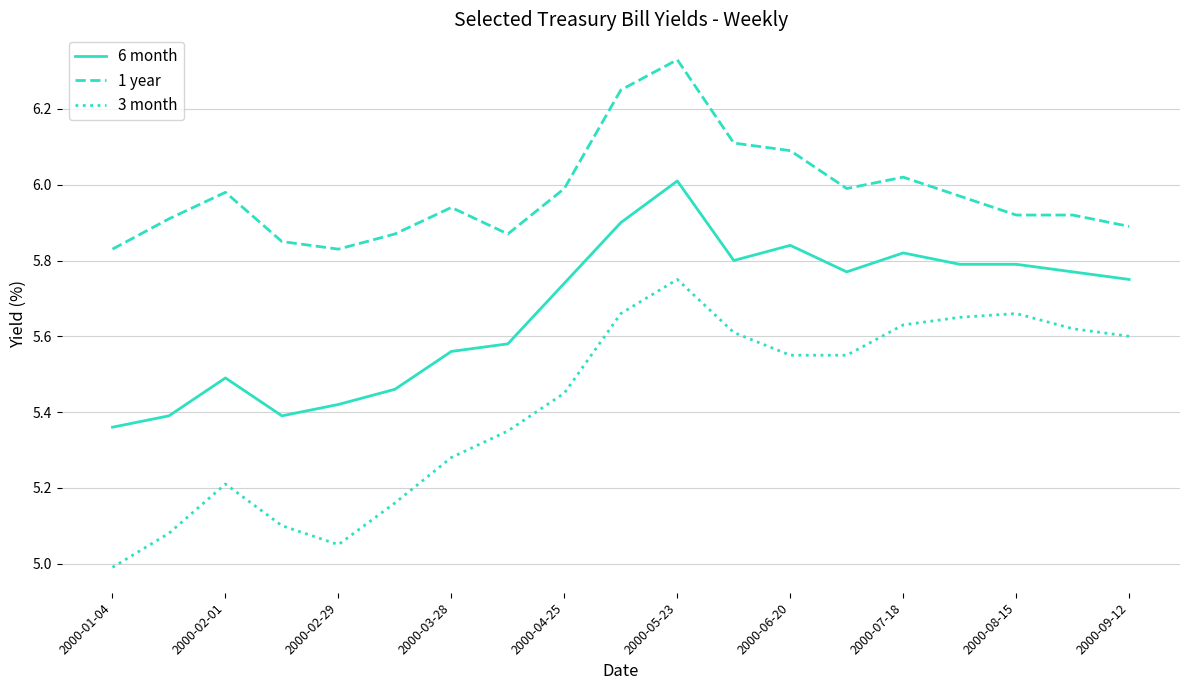

True or false: 1 year and 3 month intersect in this chart.

False